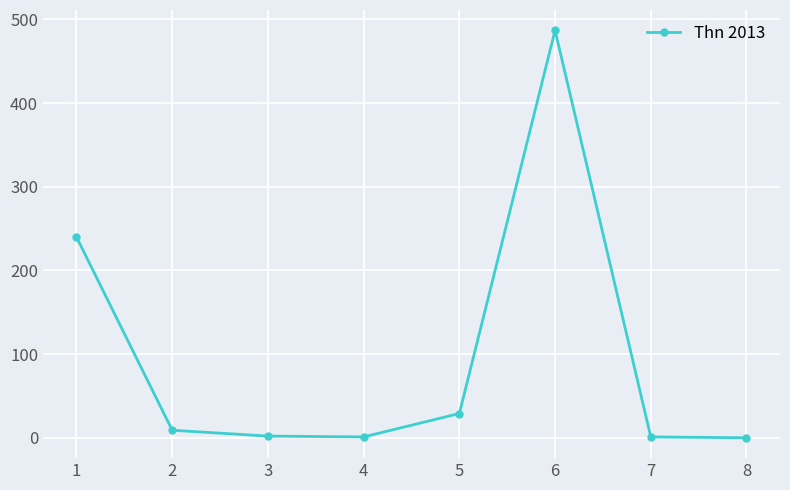

Approximately how many times larger is the value at 6 compared to 7?

487.0